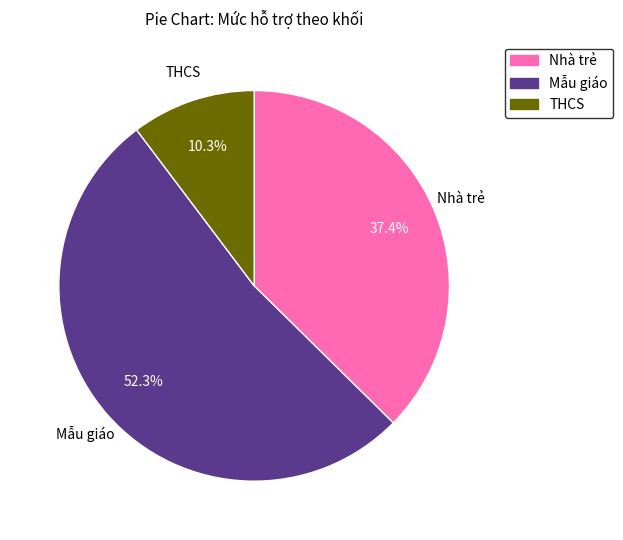

To the nearest percent, what percentage of the pie is Nhà trẻ?

37%